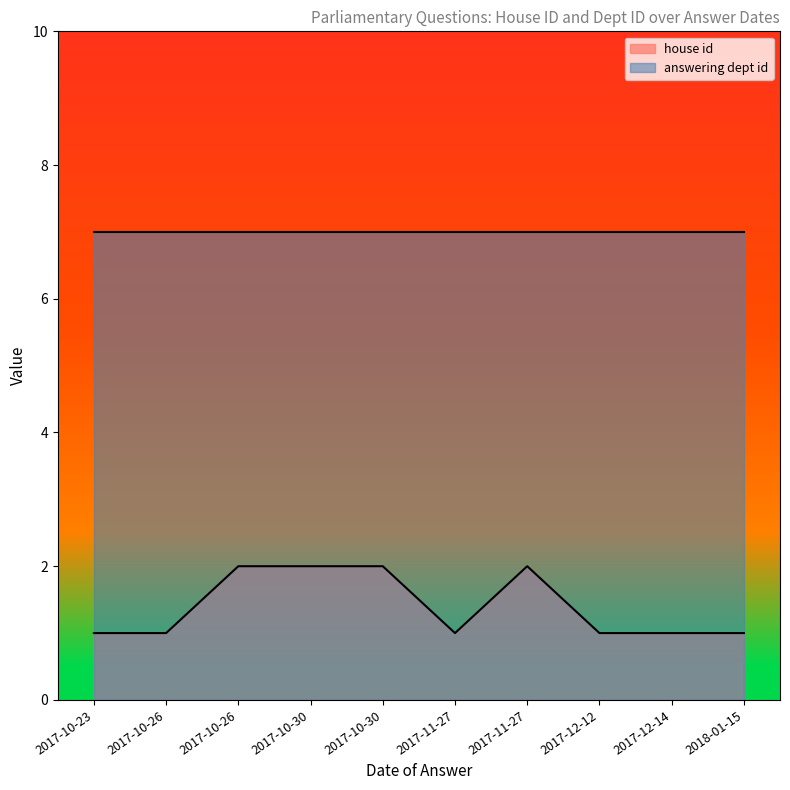

At which label is answering dept id closest to 7?

2018-01-15